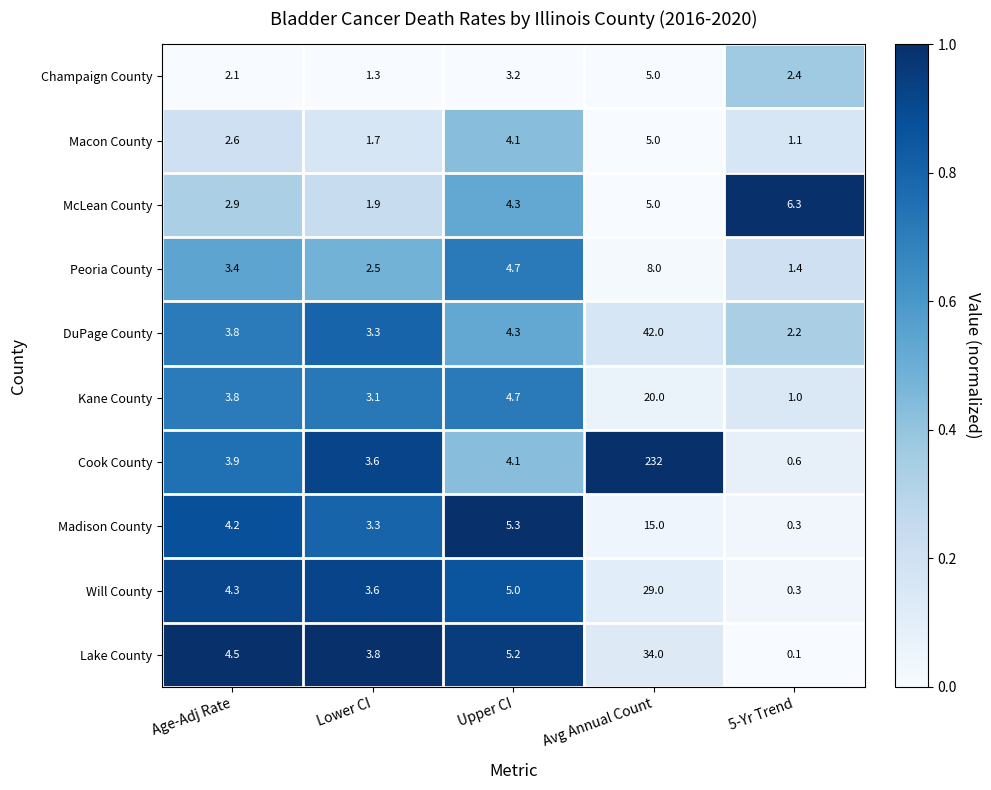

Is it true that Will County equals 1.1 at Lower CI?

False